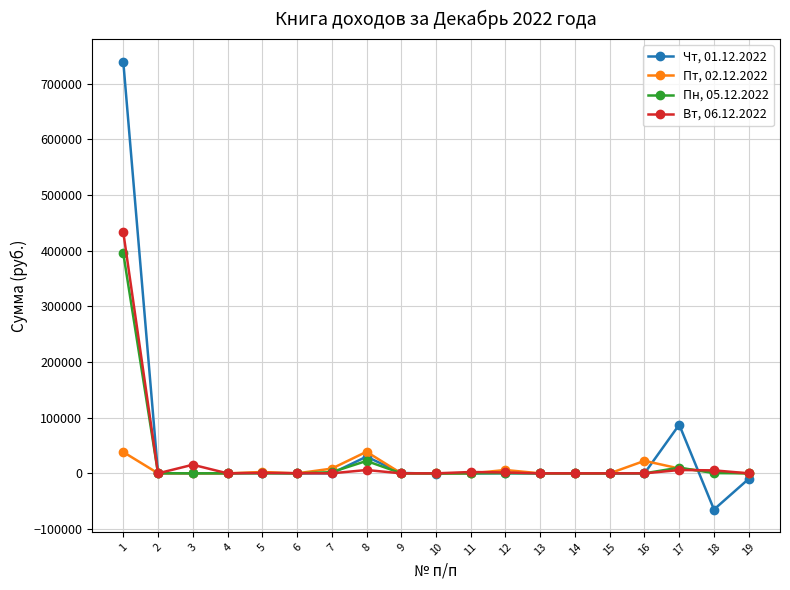

What value does the Пн, 05.12.2022 series have at 7?

2128.1